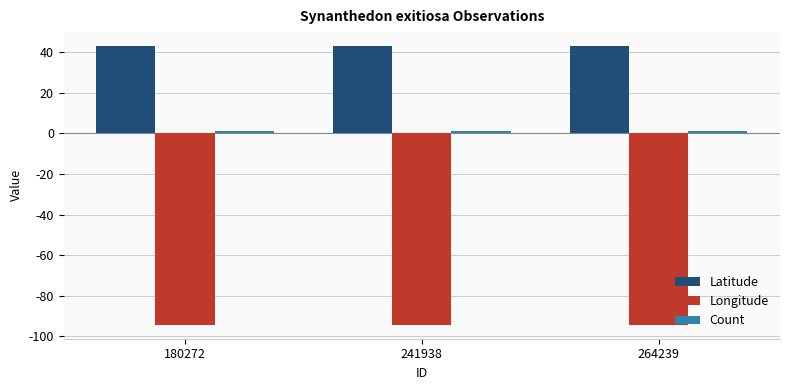

What is the total value across all series at 180272?

-50.2